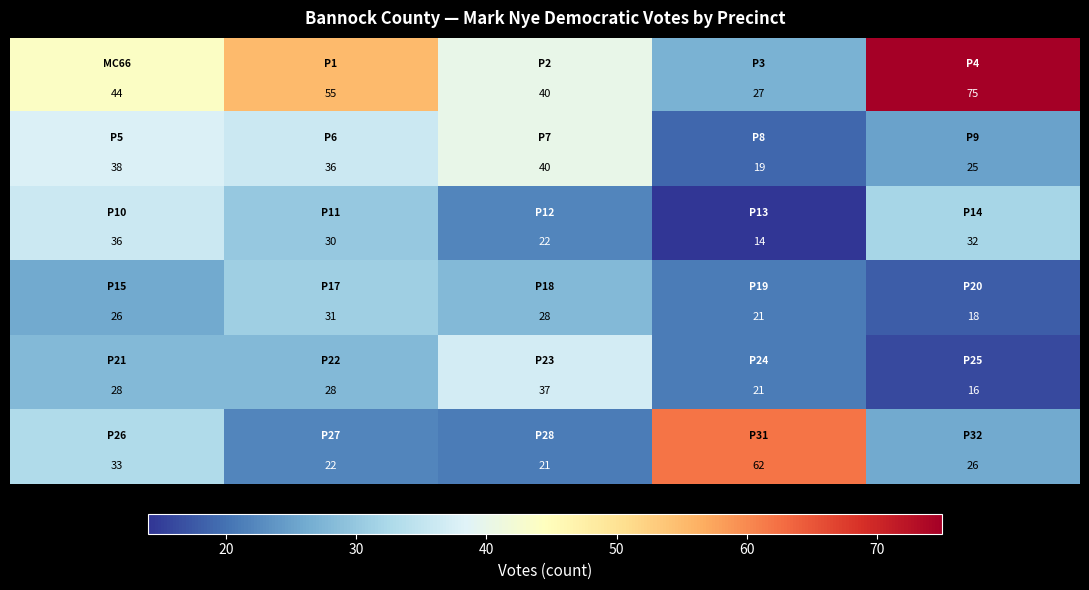

What is the smallest value displayed?

14